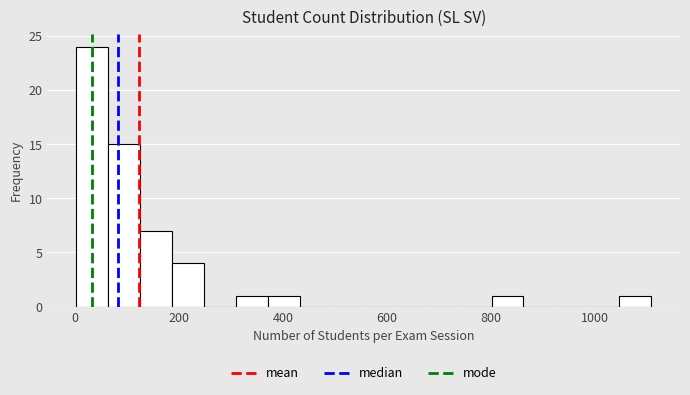

Read against the x-axis, roughly where is the centre of the tallest bar?

40